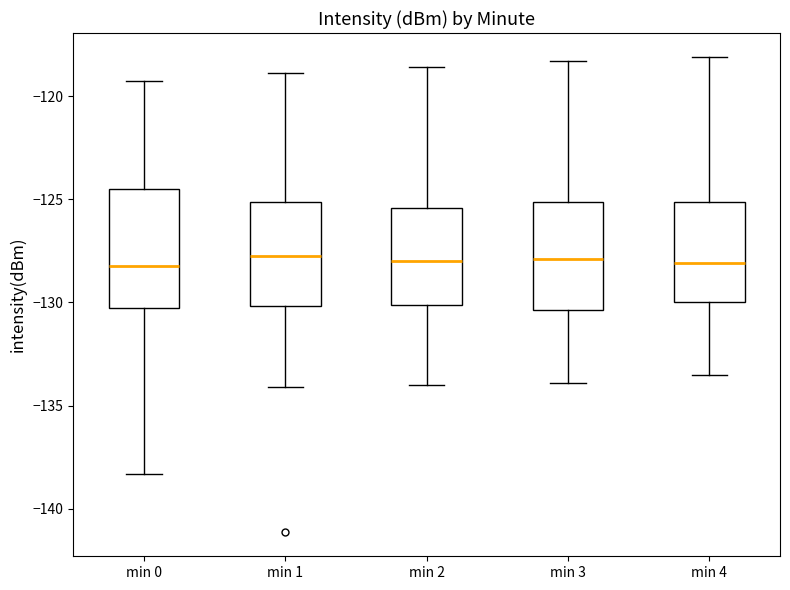

Comparing the boxes themselves (not the whiskers), which one is the tallest?

min 0